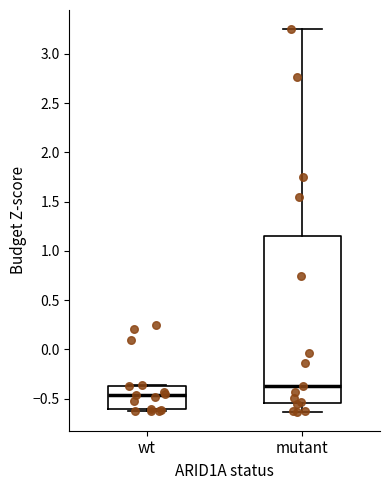

Which box is the tallest, from its lower edge to its upper edge?

mutant